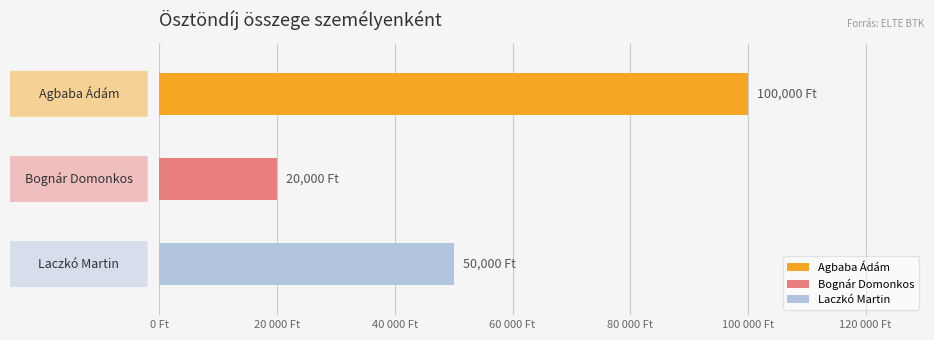

Reading left to right, what are all the values shown in this chart?

Agbaba Ádám=100000	Bognár Domonkos=20000	Laczkó Martin=50000